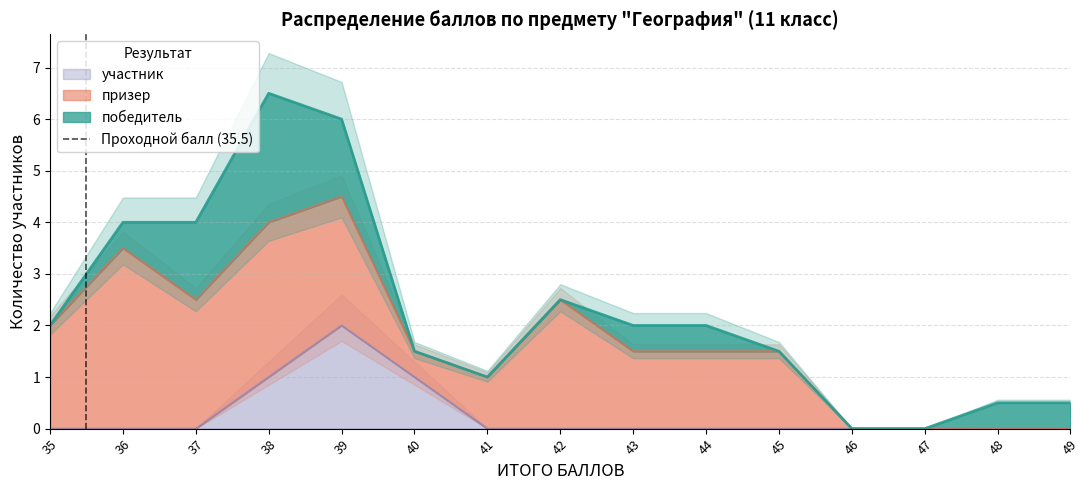

The участник series shows -1 at 46. True or false?

False